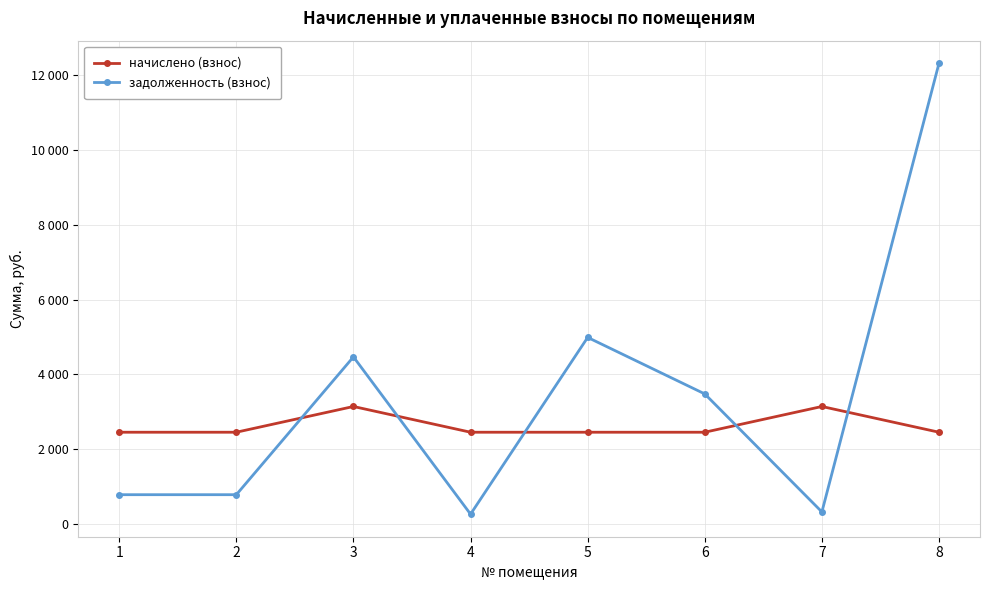

Which series has the largest total across all categories?

задолженность (взнос)